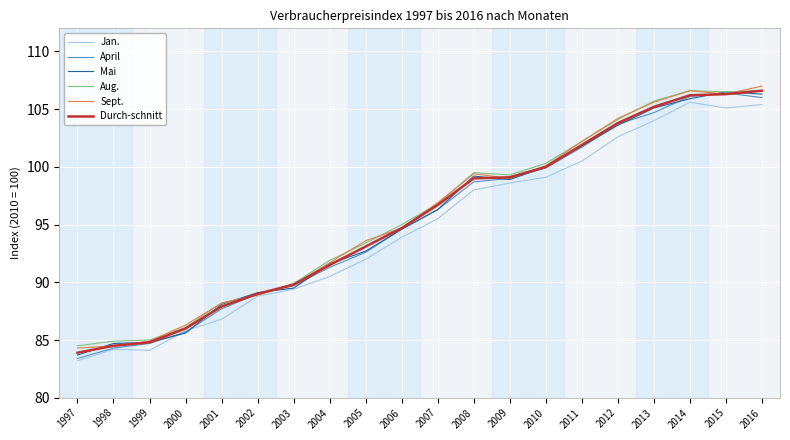

The value of April at 2015 is 158.2. True or false?

False